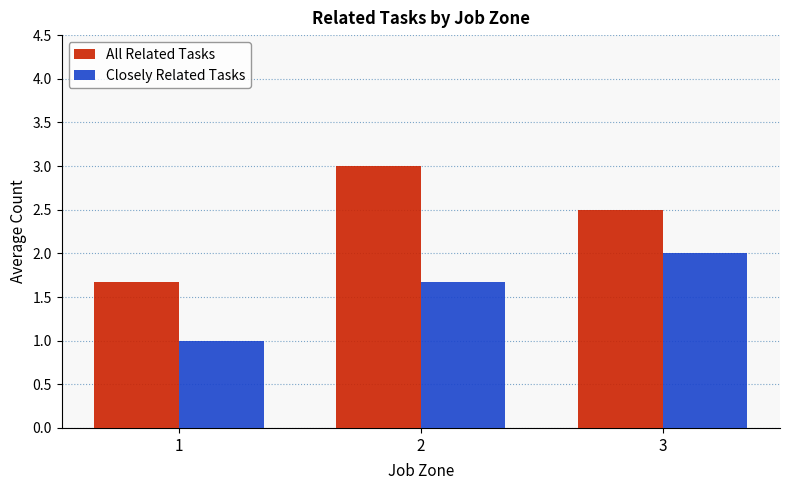

Rank the series by their maximum value, from lowest to highest.

Closely Related Tasks, All Related Tasks